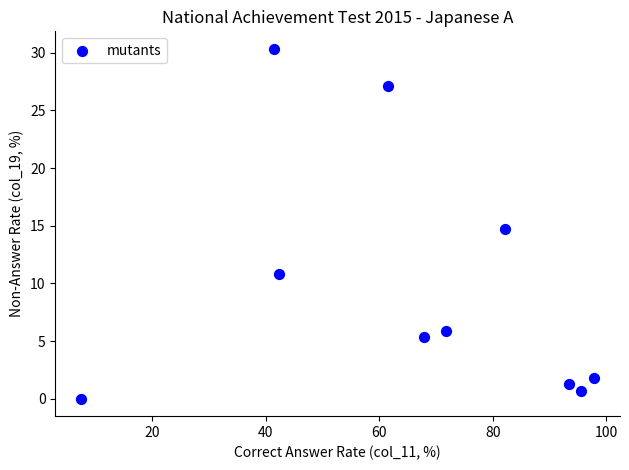

What is the average X value?

66.1